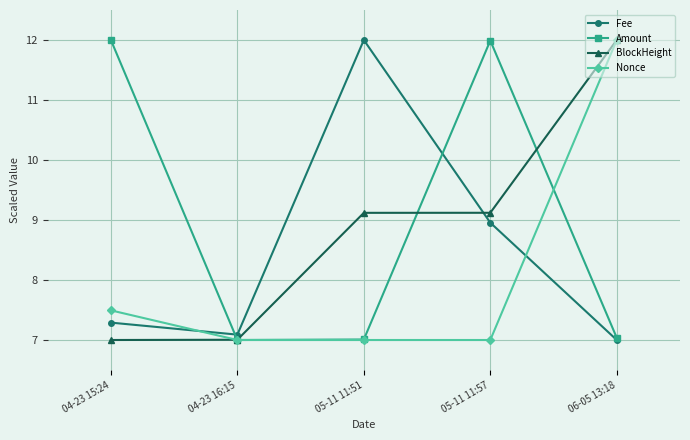

List the series in order of their overall mean, lowest first.

Nonce, Fee, BlockHeight, Amount